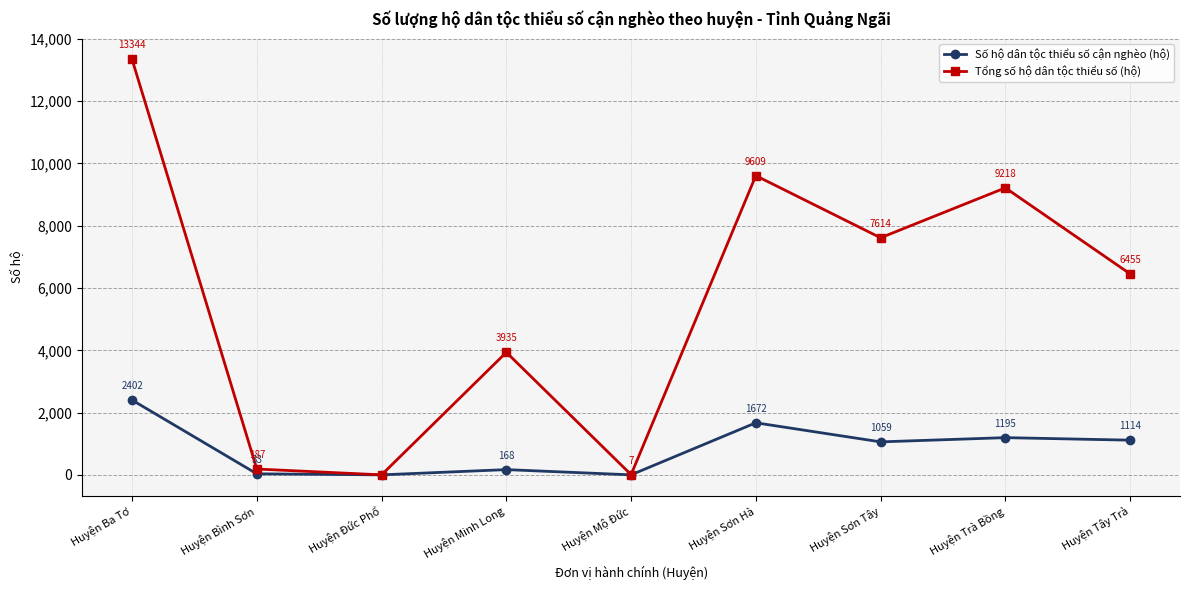

Where is Số hộ dân tộc thiểu số cận nghèo (hộ) nearest to the value 1201?

Huyện Trà Bồng